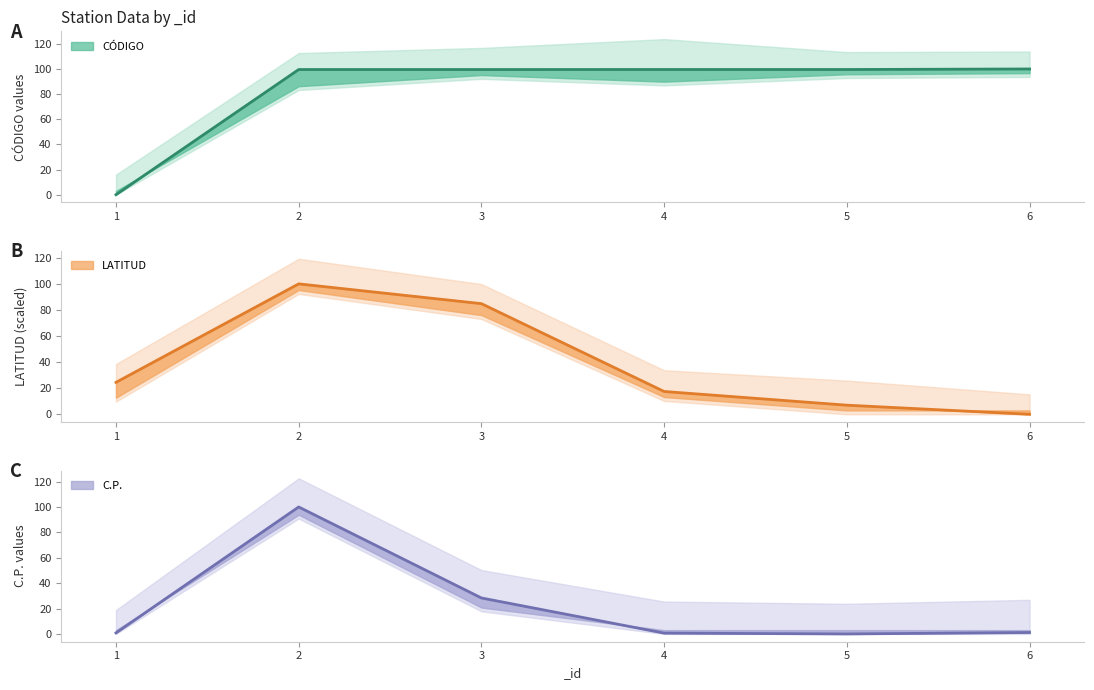

What is the difference between the maximum and minimum values in the CÓDIGO series?

100.0